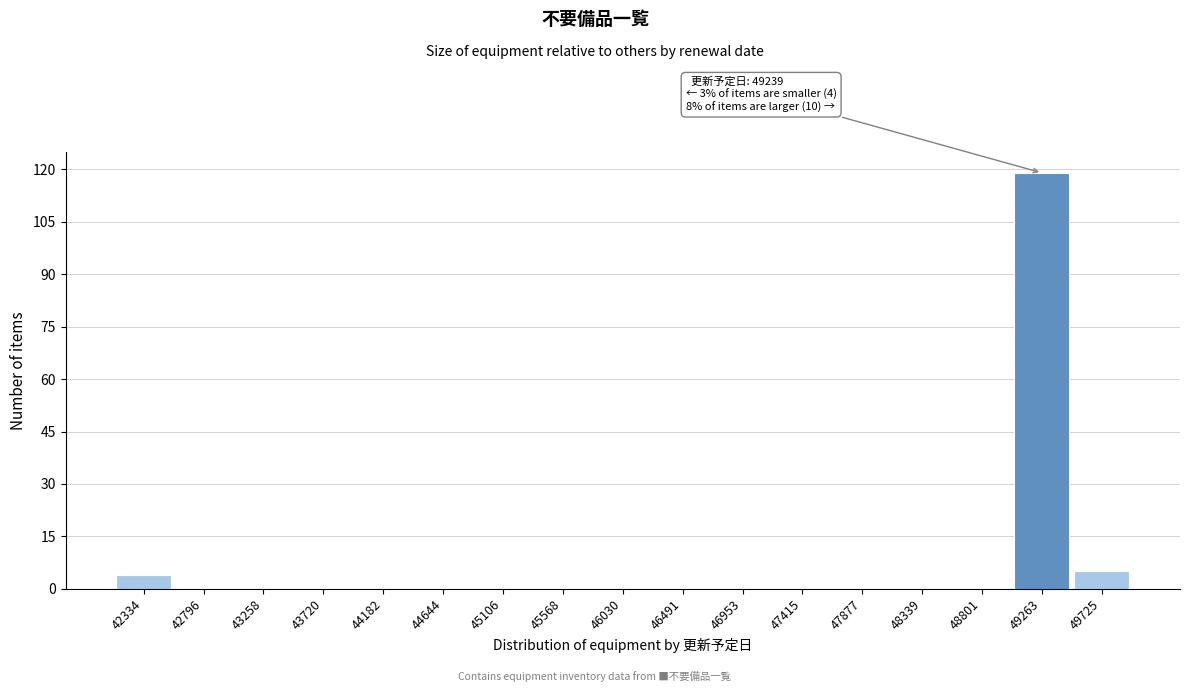

Over which range of the x-axis is the bar tallest?

49050 to 49500